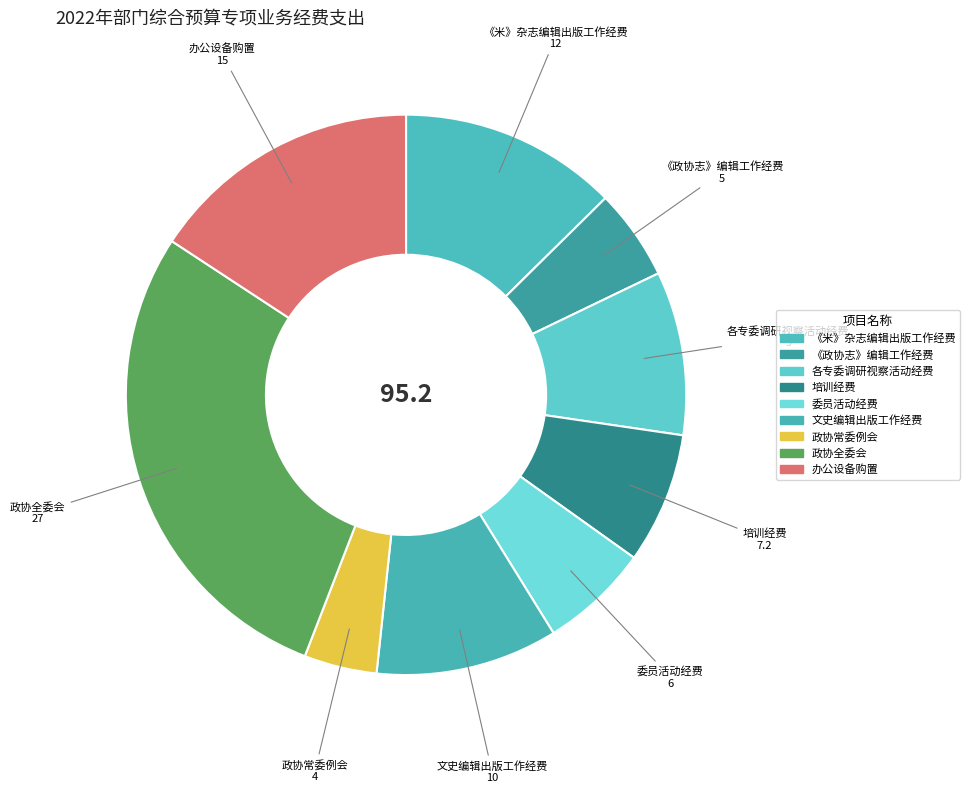

Which category has the biggest portion of the pie?

政协全委会